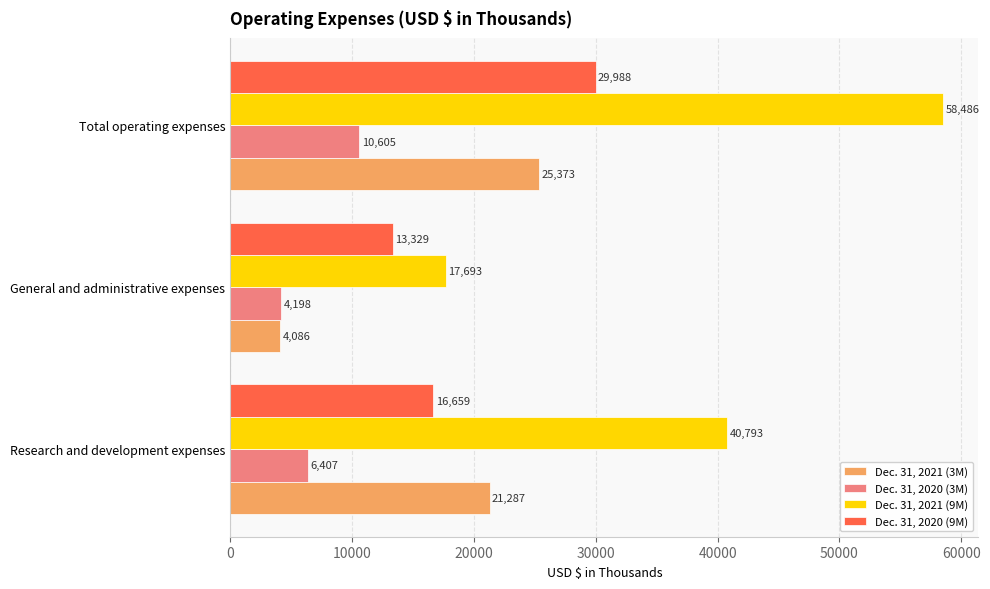

Which series has the largest total across all categories?

Dec. 31, 2021 (9M)